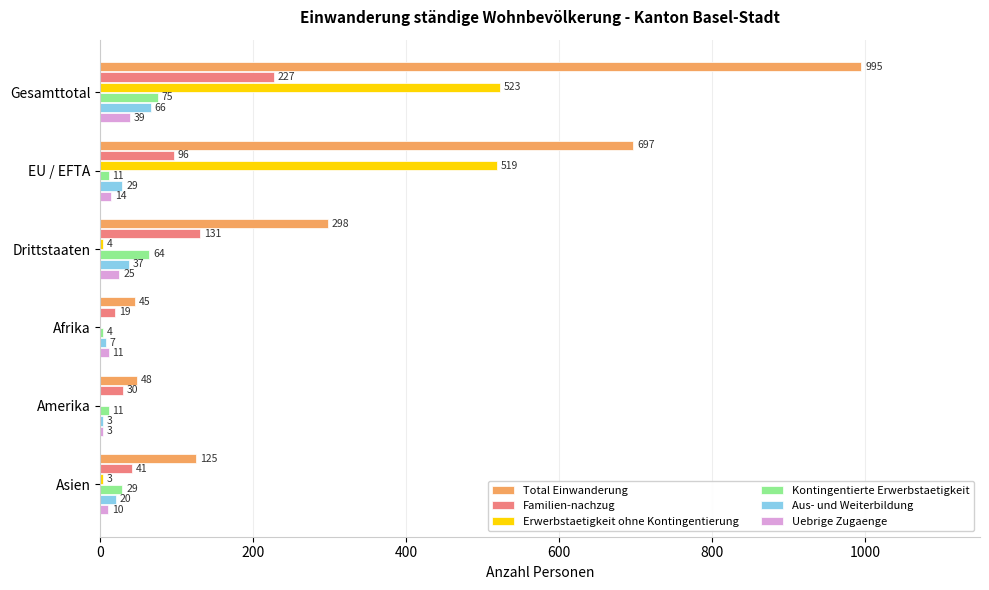

Which category has the highest value across all series?

Gesamttotal